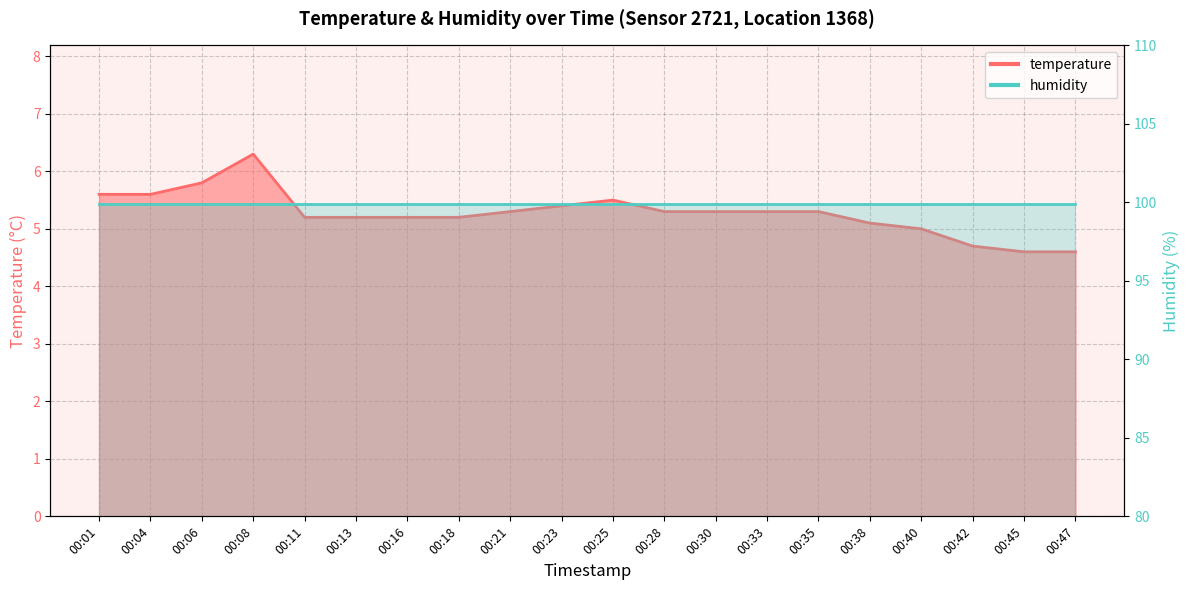

Where is the data nearest to the value 5?

00:40